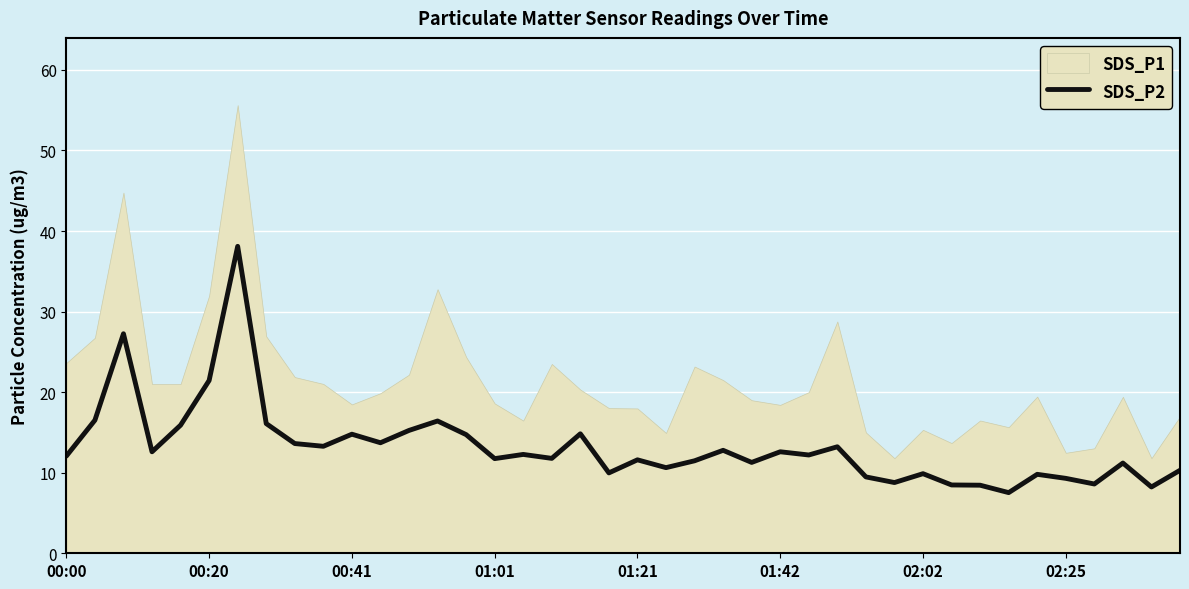

True or false: SDS_P2 has a value of 9.3 at 02:25.

True